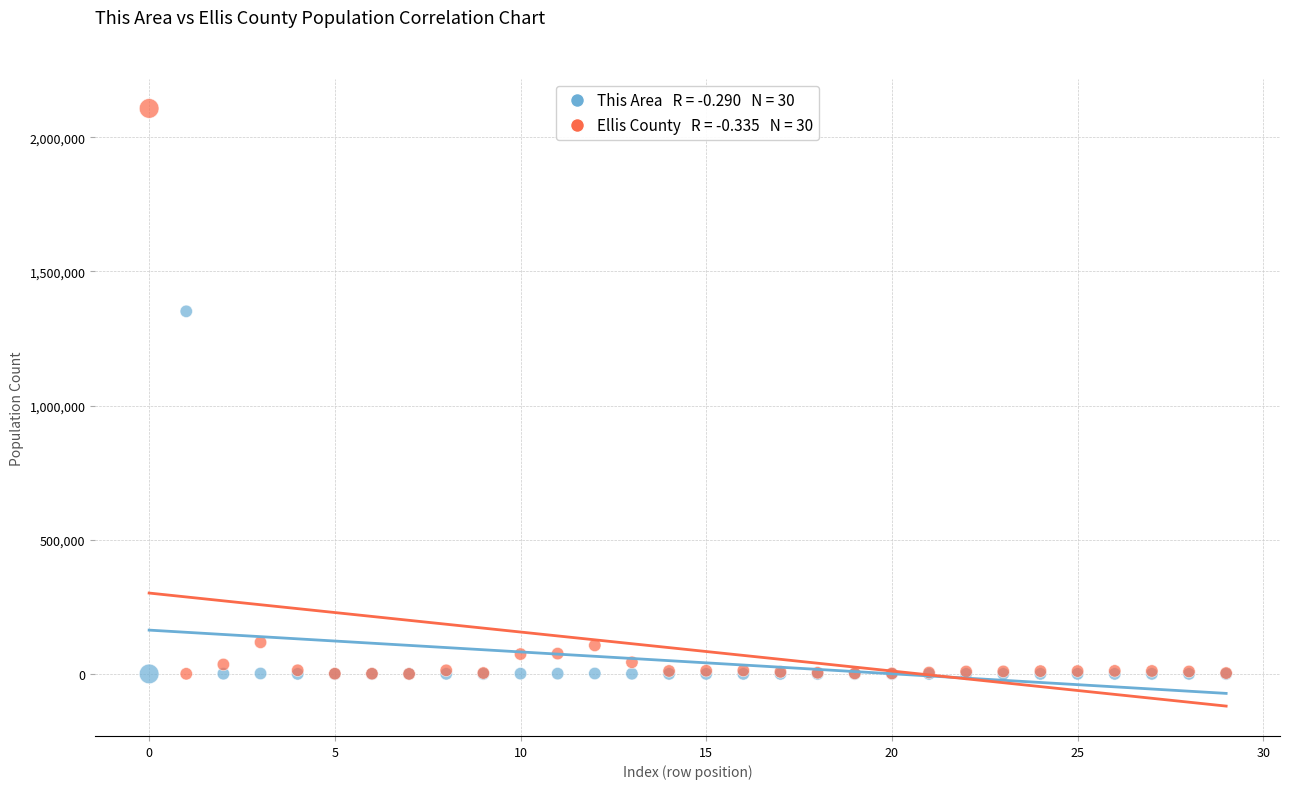

Across all series, what Y value is closest to 1053574?

1351114